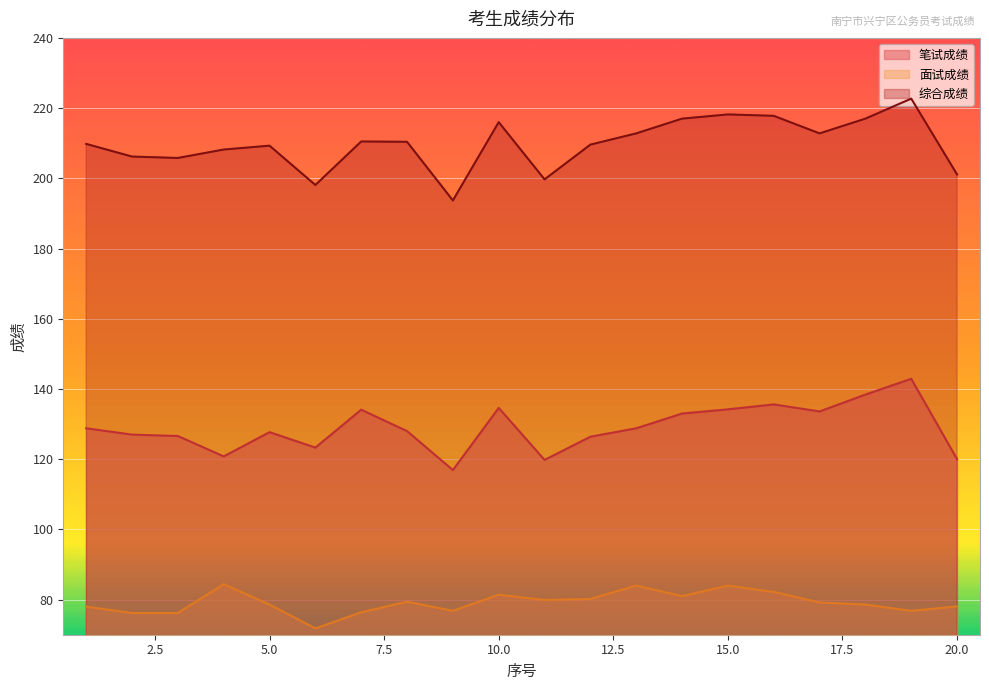

What is the difference between the maximum and minimum values in the 笔试成绩 series?

26.0